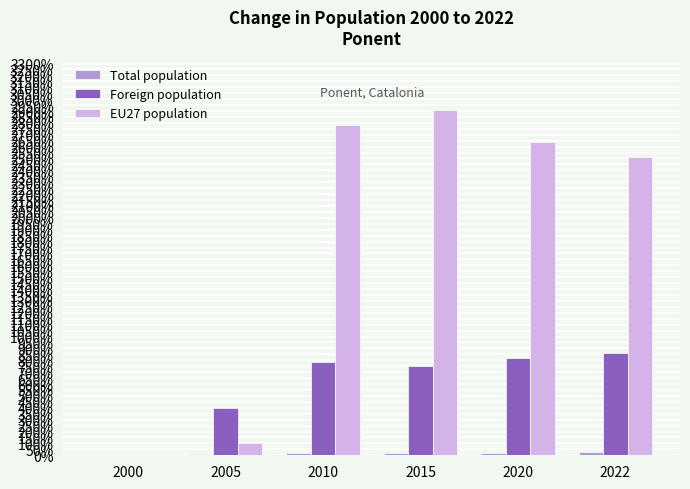

Is it true that Foreign population equals 566.2 at 2005?

False